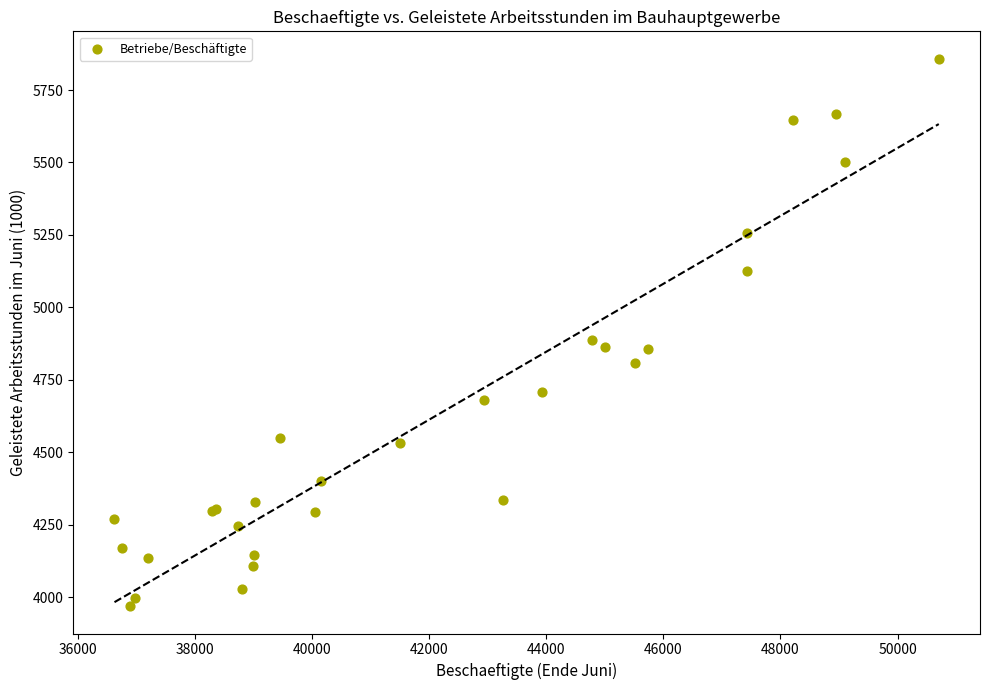

What Y value in the scatter plot is closest to 4913?

4887.0